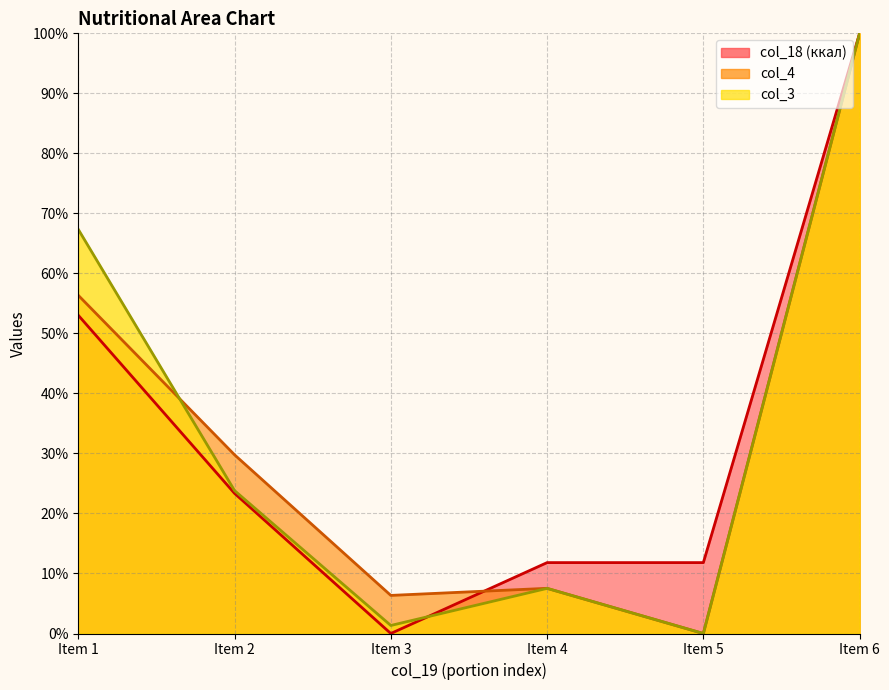

How many categories are shown in the chart?

6